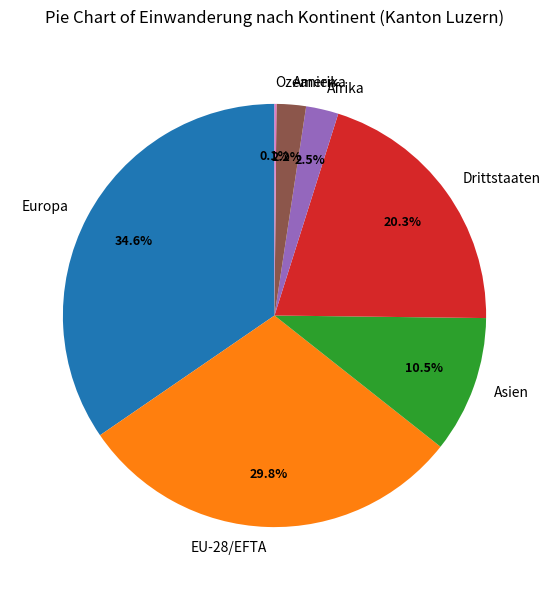

The Europa slice represents 46% of the pie. True or false?

False